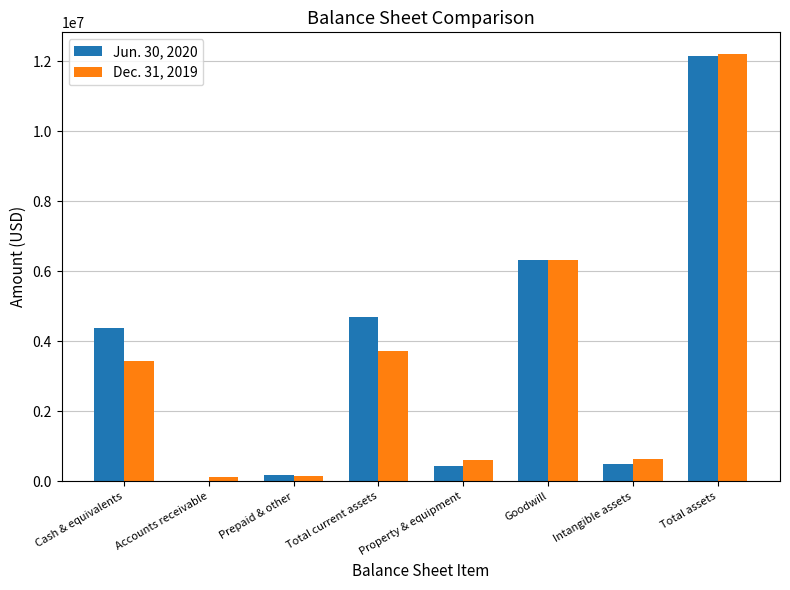

True or false: Jun. 30, 2020 has a value of 7309615 at Total current assets.

False